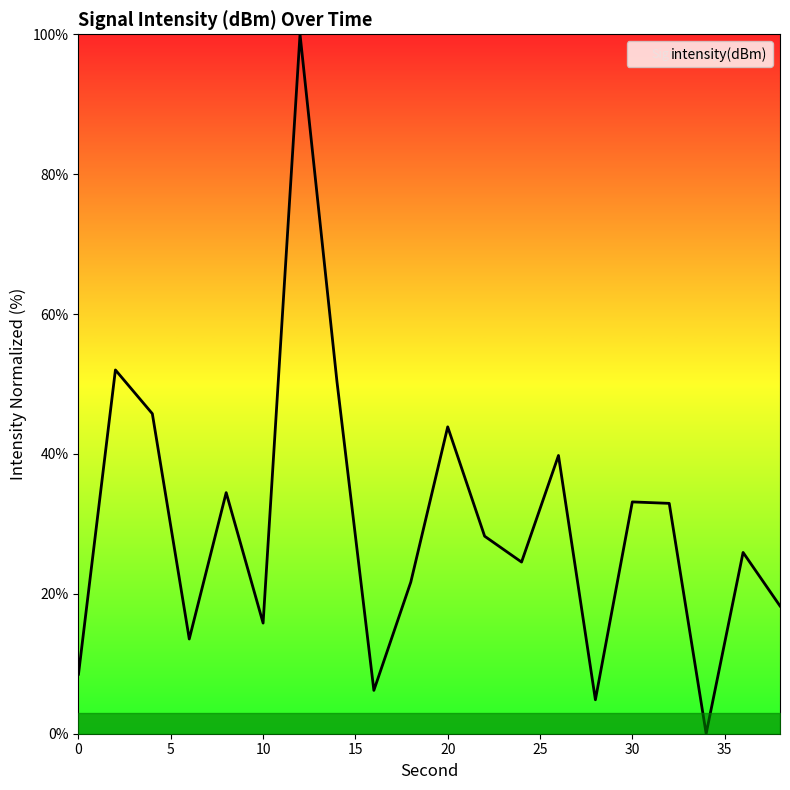

What is the average value?

30.0